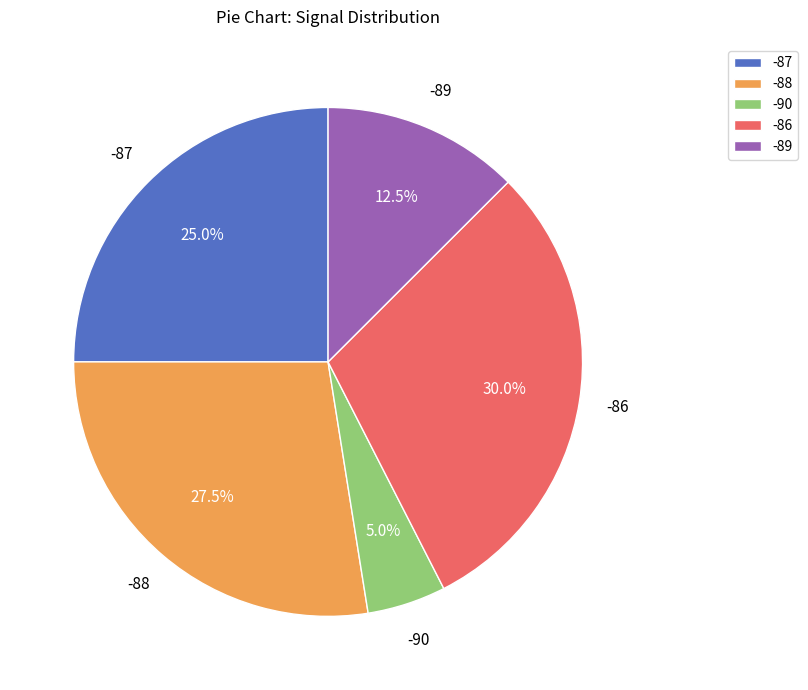

Count the number of slices in the pie.

5